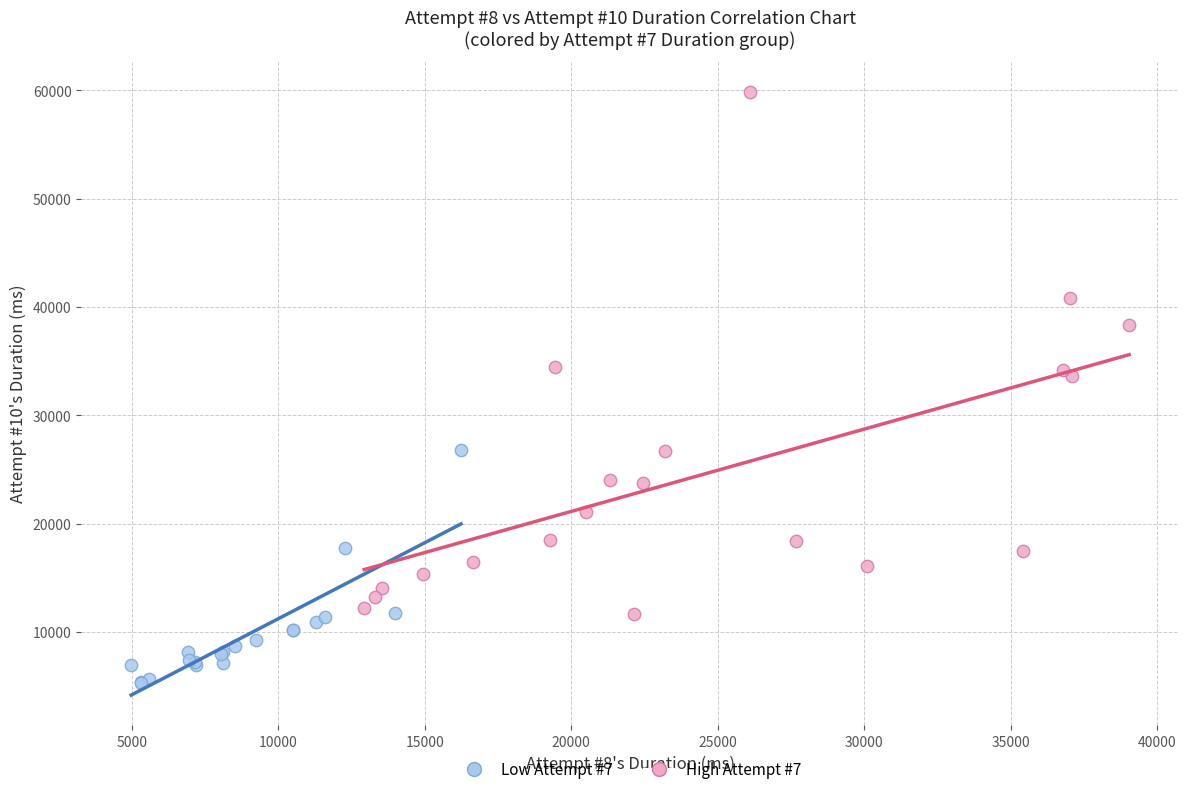

Which series has the largest Y range (max minus min)?

High Attempt #7